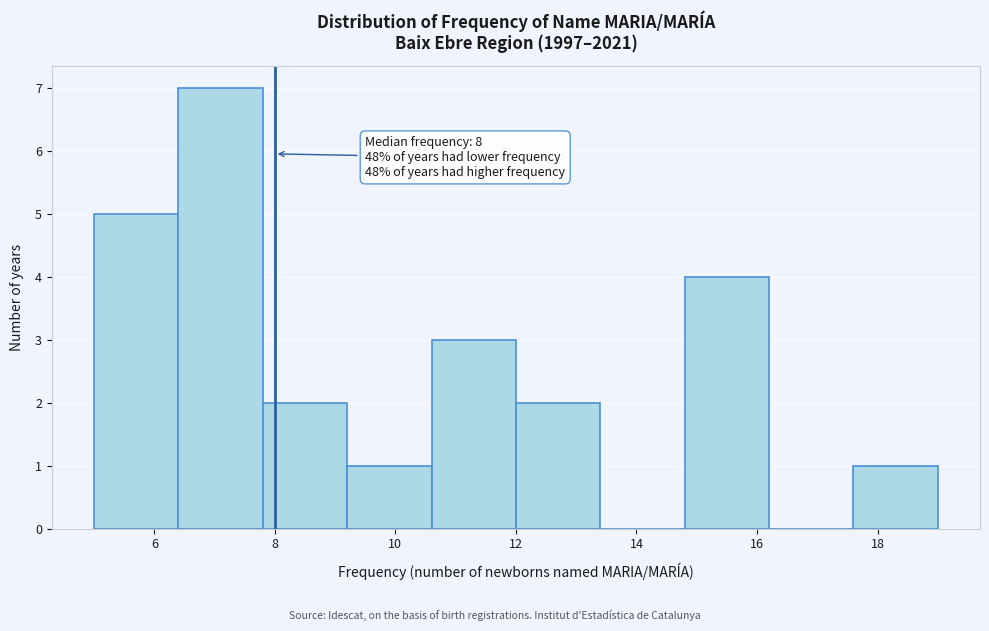

Over which range of the x-axis is the bar tallest?

6.4 to 7.8